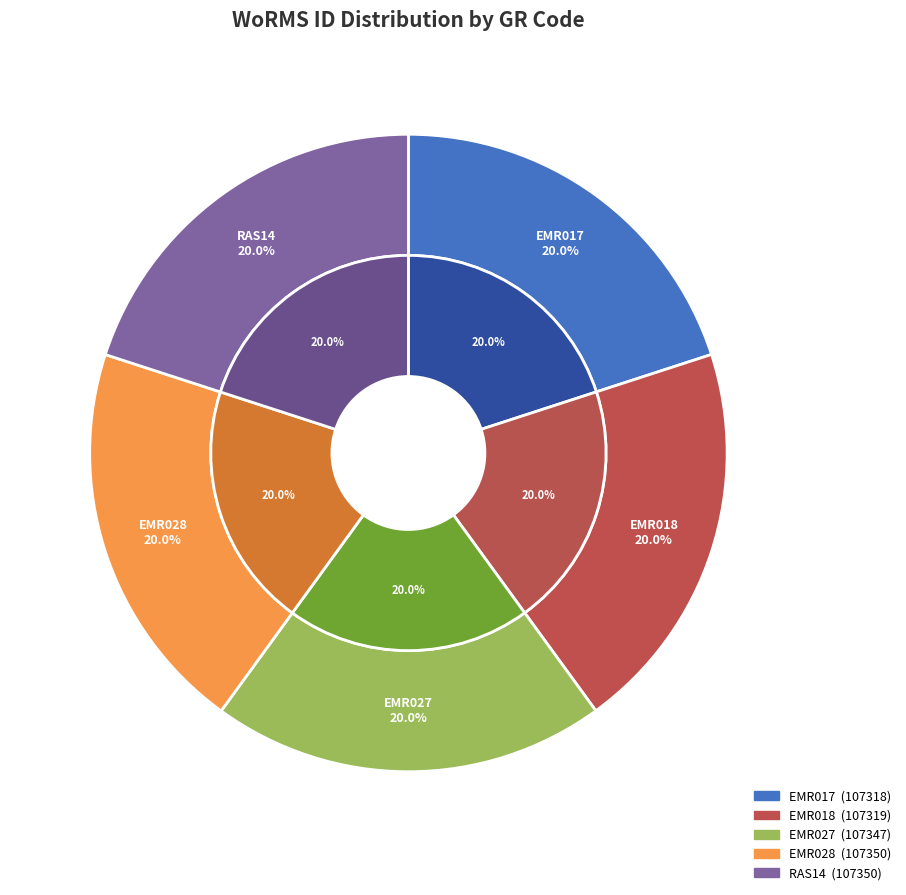

What percentage do EMR028 and EMR027 together represent?

40.0%